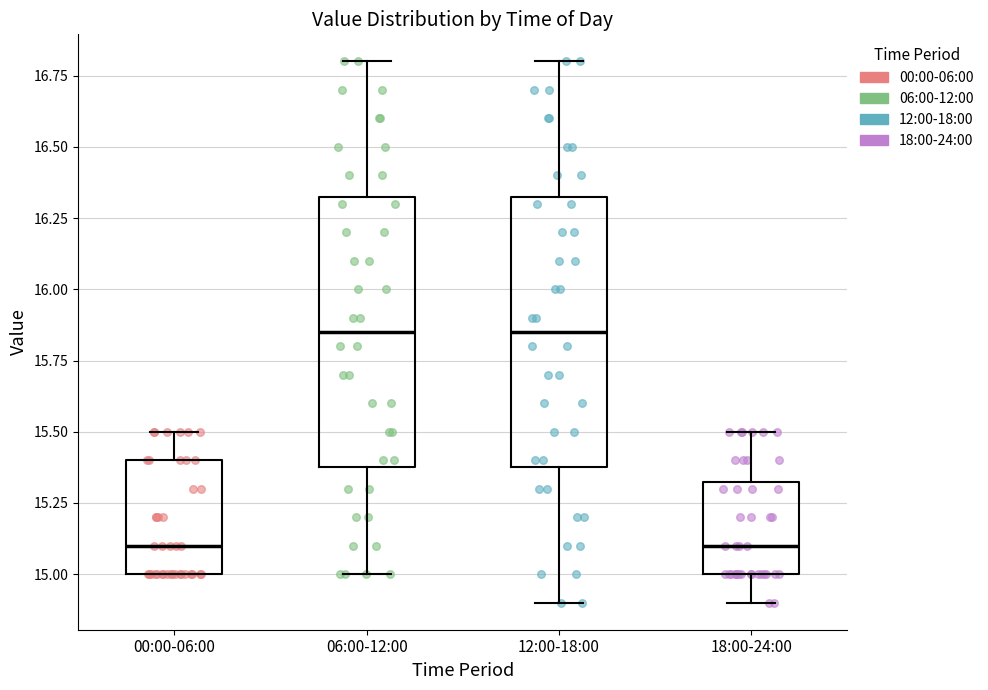

Reading left to right, transcribe this box plot: for each box, give where its median line is, the range the box spans, and where its two whiskers end, as read against the y-axis. The values are not printed on the chart, so give them approximately, as read against the axis.

00:00-06:00: median 15.10, box 15.00 to 15.40, whiskers 15.00 to 15.50
06:00-12:00: median 15.85, box 15.40 to 16.35, whiskers 15.00 to 16.80
12:00-18:00: median 15.85, box 15.40 to 16.35, whiskers 14.90 to 16.80
18:00-24:00: median 15.10, box 15.00 to 15.35, whiskers 14.90 to 15.50